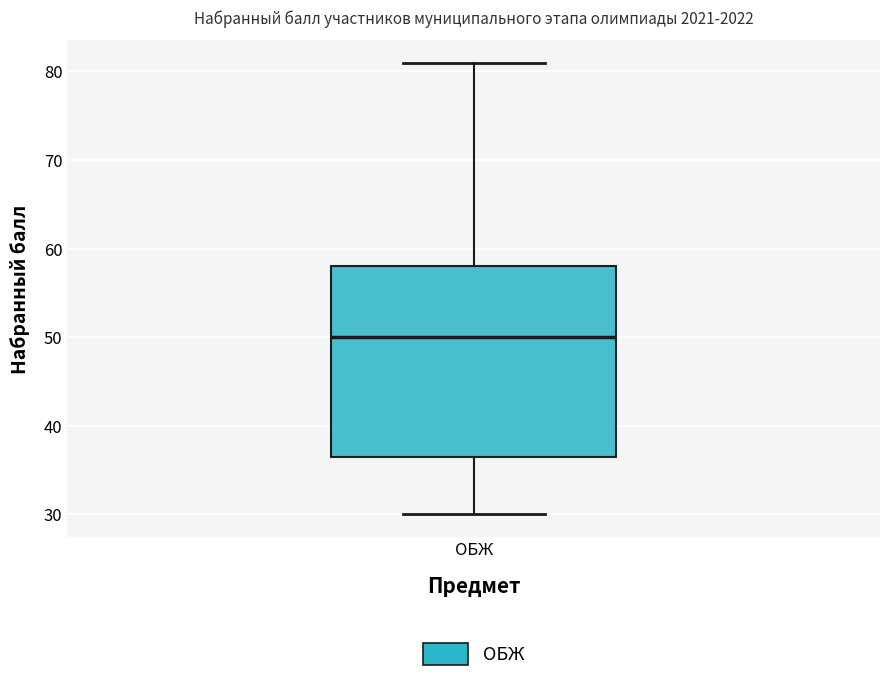

Transcribe this box plot: give where the median line is, the range the box spans, and where the two whiskers end, as read against the y-axis. The values are not printed on the chart, so give them approximately, as read against the axis.

median 50, box 37 to 58, whiskers 30 to 81